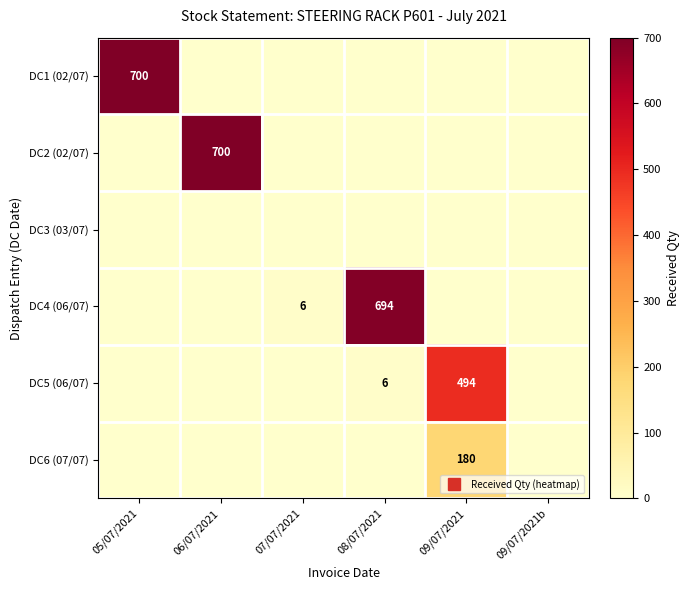

Which category has the lowest value in the DC4 (06/07) series?

05/07/2021